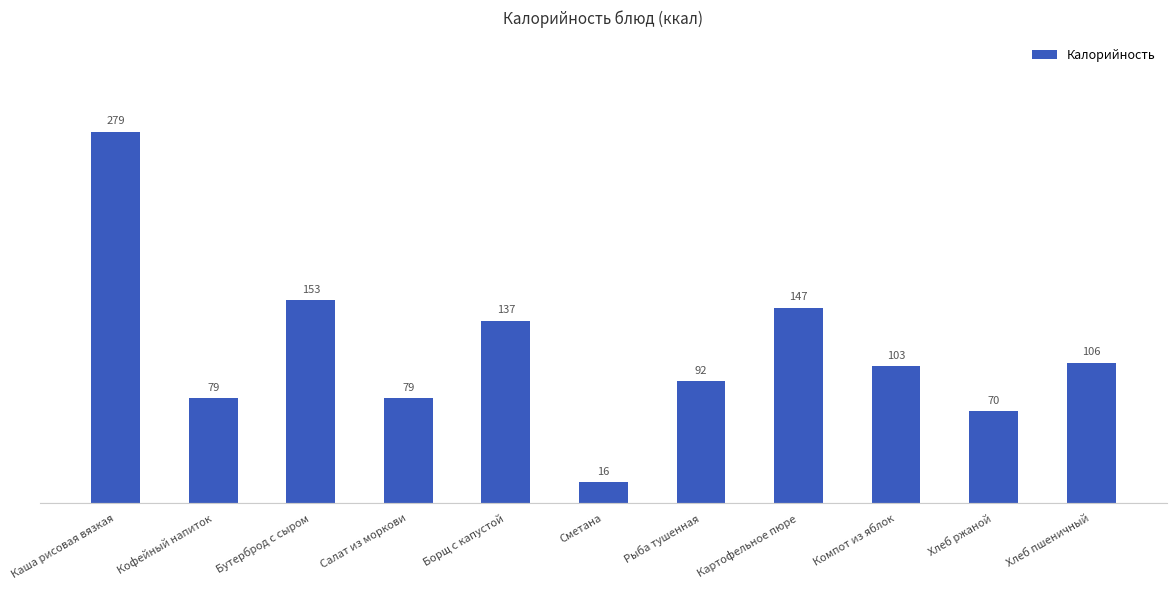

What is the maximum value shown in the chart?

279.4